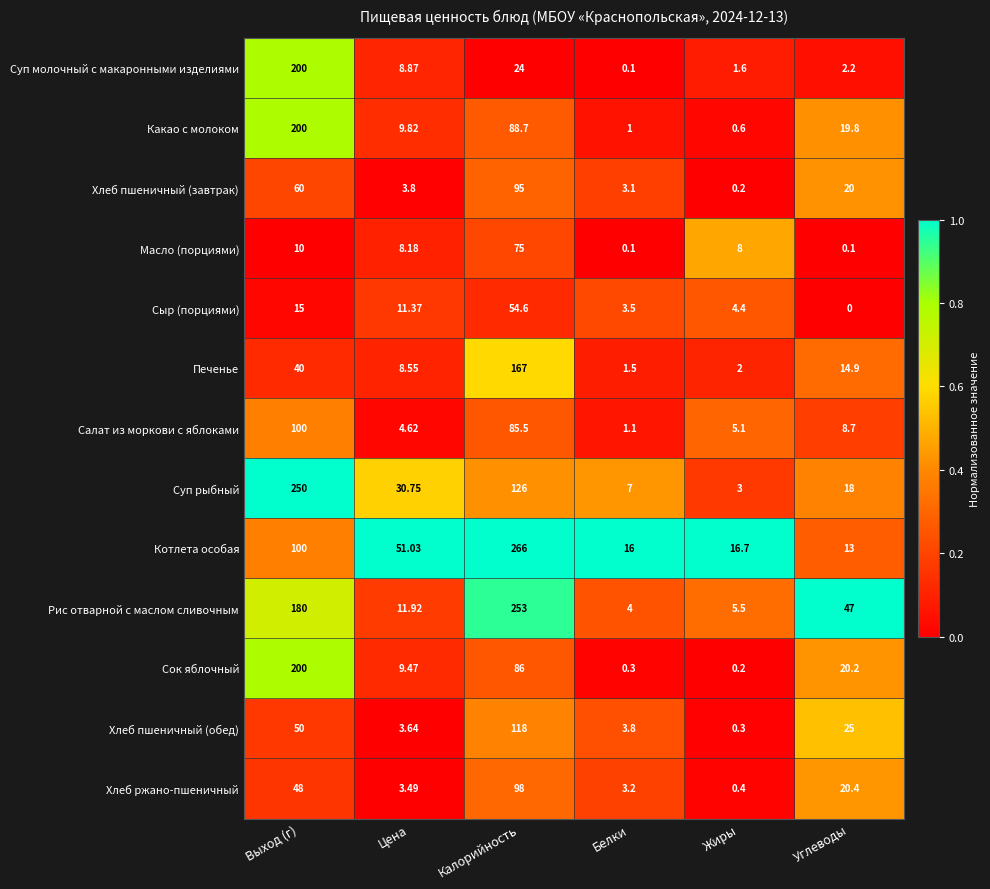

Rank the series at Углеводы from lowest to highest value.

Сыр (порциями), Масло (порциями), Суп молочный с макаронными изделиями, Салат из моркови с яблоками, Котлета особая, Печенье, Суп рыбный, Какао с молоком, Хлеб пшеничный (завтрак), Сок яблочный, Хлеб ржано-пшеничный, Хлеб пшеничный (обед), Рис отварной с маслом сливочным